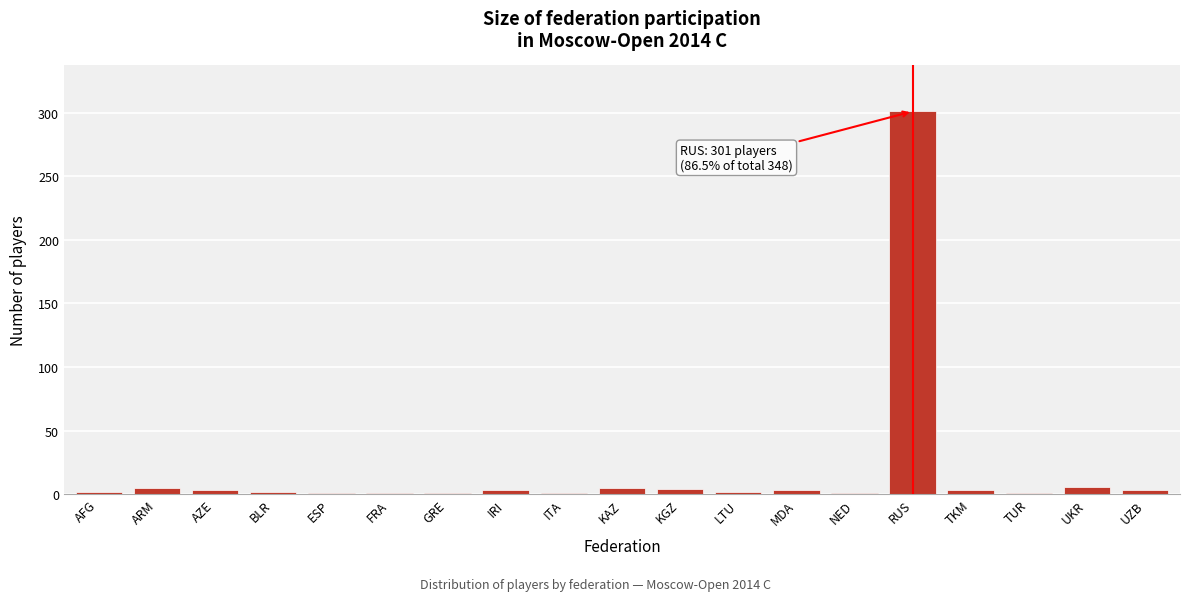

What is the sum of all values?

348